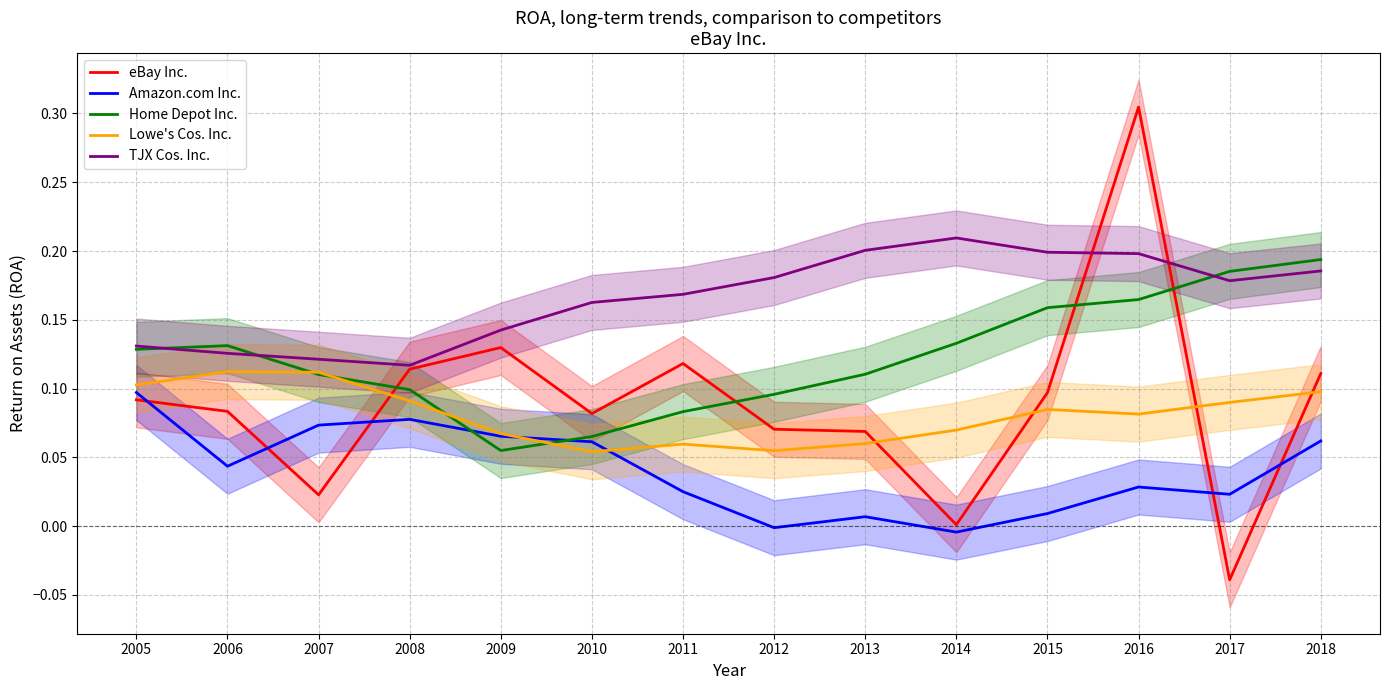

What is the value of the Home Depot Inc. point at the 5th from the left?

0.1